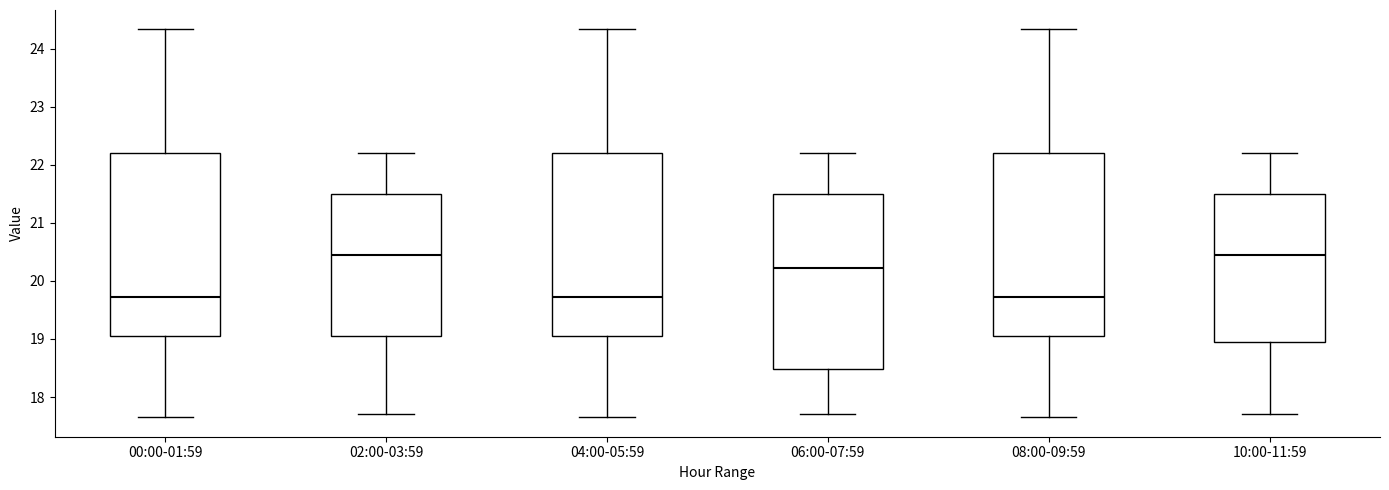

Reading left to right, read every box against the y-axis: the position of its median line, the range the box covers, and the ends of its whiskers. The values are not printed on the chart, so give them approximately, as read against the axis.

00:00-01:59: median 19.7, box 19.0 to 22.2, whiskers 17.7 to 24.3
02:00-03:59: median 20.5, box 19.1 to 21.5, whiskers 17.7 to 22.2
04:00-05:59: median 19.7, box 19.0 to 22.2, whiskers 17.7 to 24.3
06:00-07:59: median 20.2, box 18.5 to 21.5, whiskers 17.7 to 22.2
08:00-09:59: median 19.7, box 19.0 to 22.2, whiskers 17.7 to 24.3
10:00-11:59: median 20.5, box 19.0 to 21.5, whiskers 17.7 to 22.2